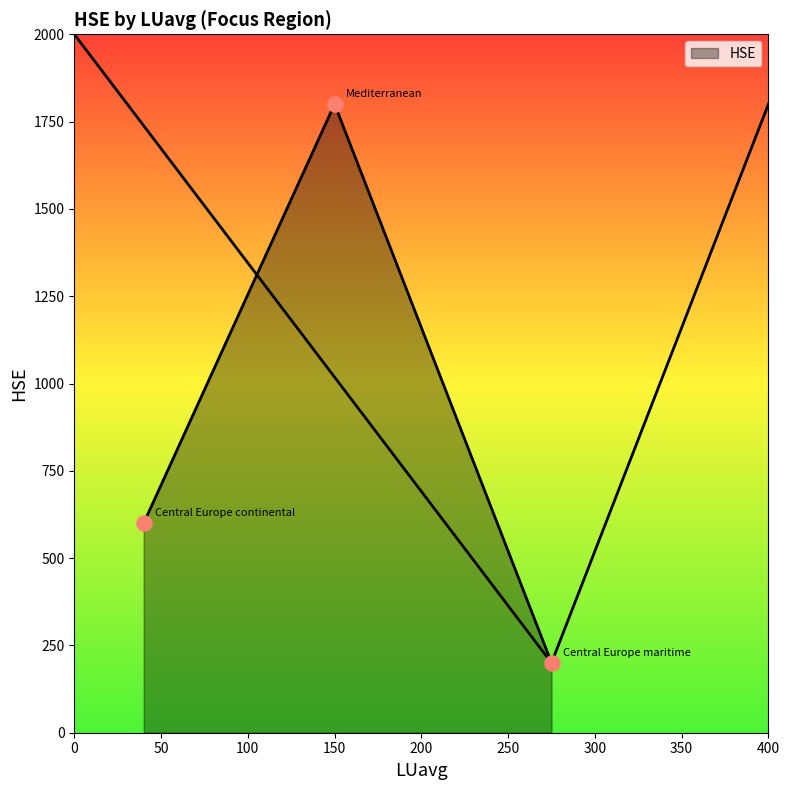

What is the change in value from Central Europe maritime to Mediterranean?

+1600